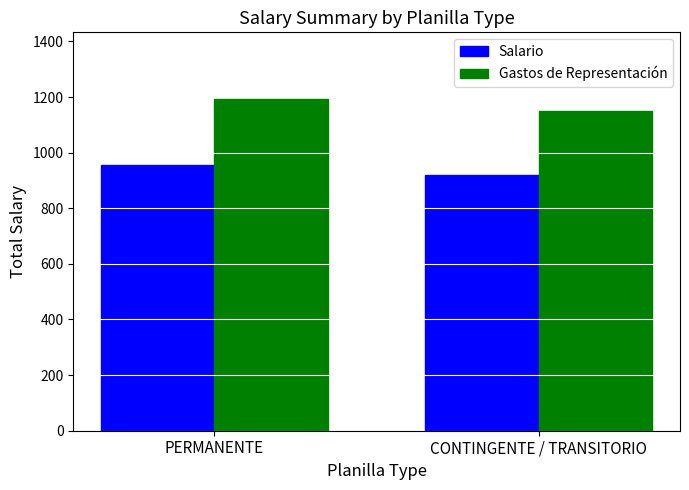

Count the number of data series in this chart.

2